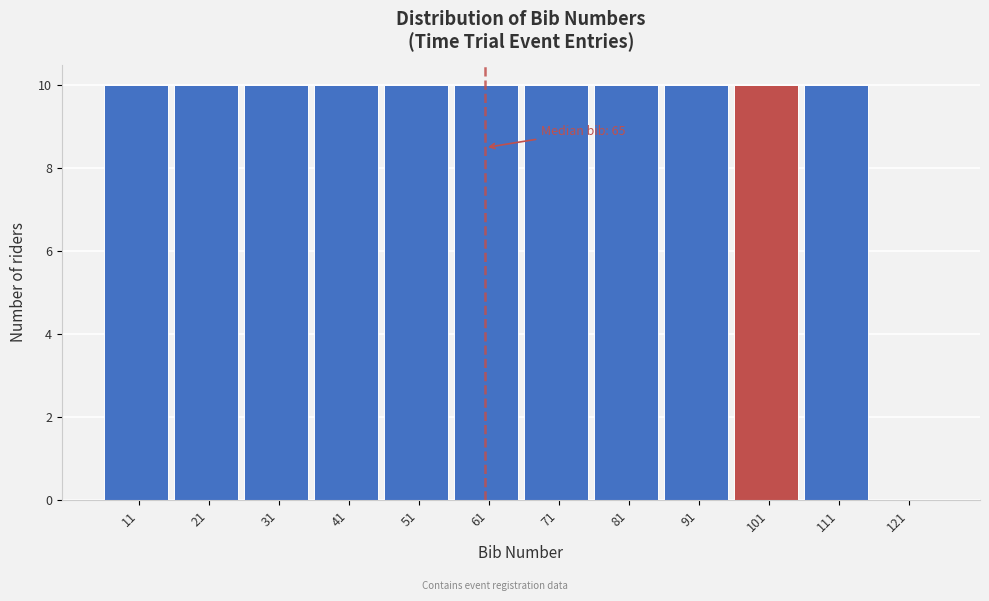

Reading right to left, extract all data points from this chart.

121=0	111=10	101=10	91=10	81=10	71=10	61=10	51=10	41=10	31=10	21=10	11=10